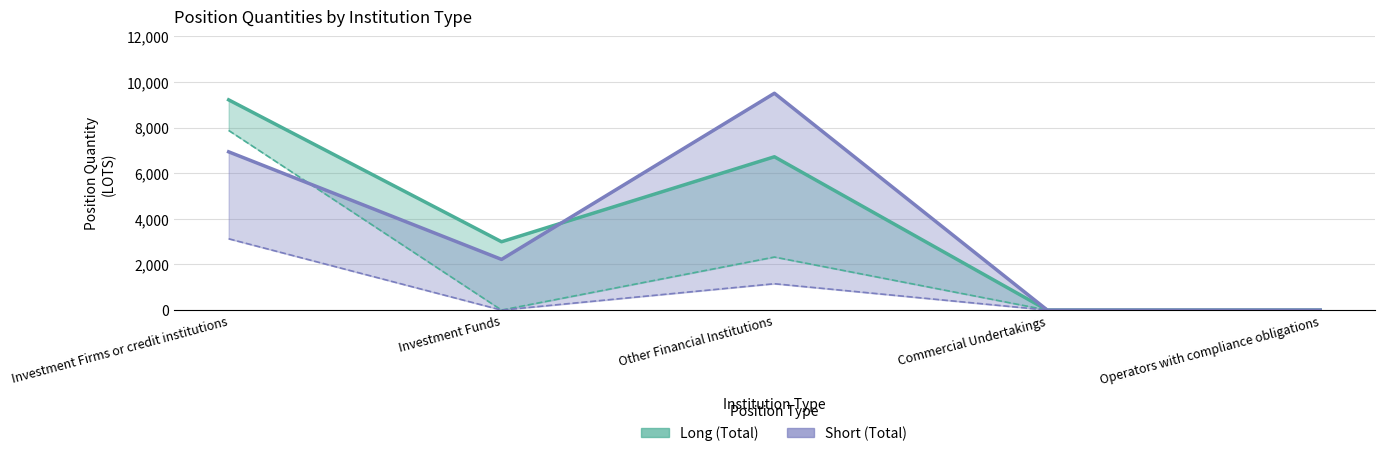

Which series ends up on top after the final intersection of Long (Total) and Short (Total)?

Short (Total)